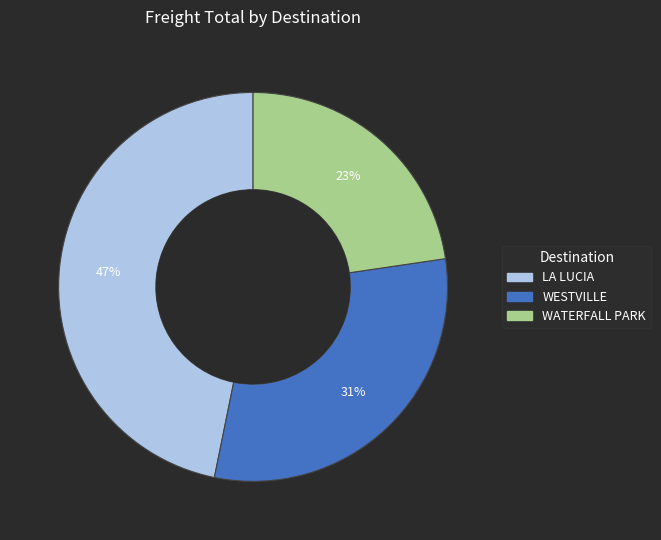

What percentage is the WESTVILLE slice, to the nearest percent?

31%